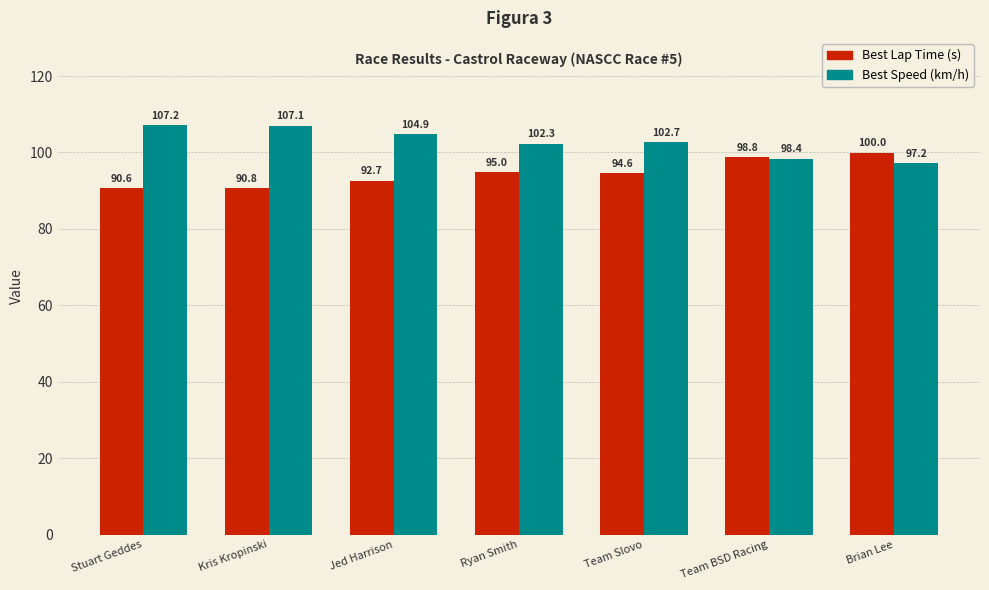

At which label is Best Speed (km/h) closest to 102?

Ryan Smith